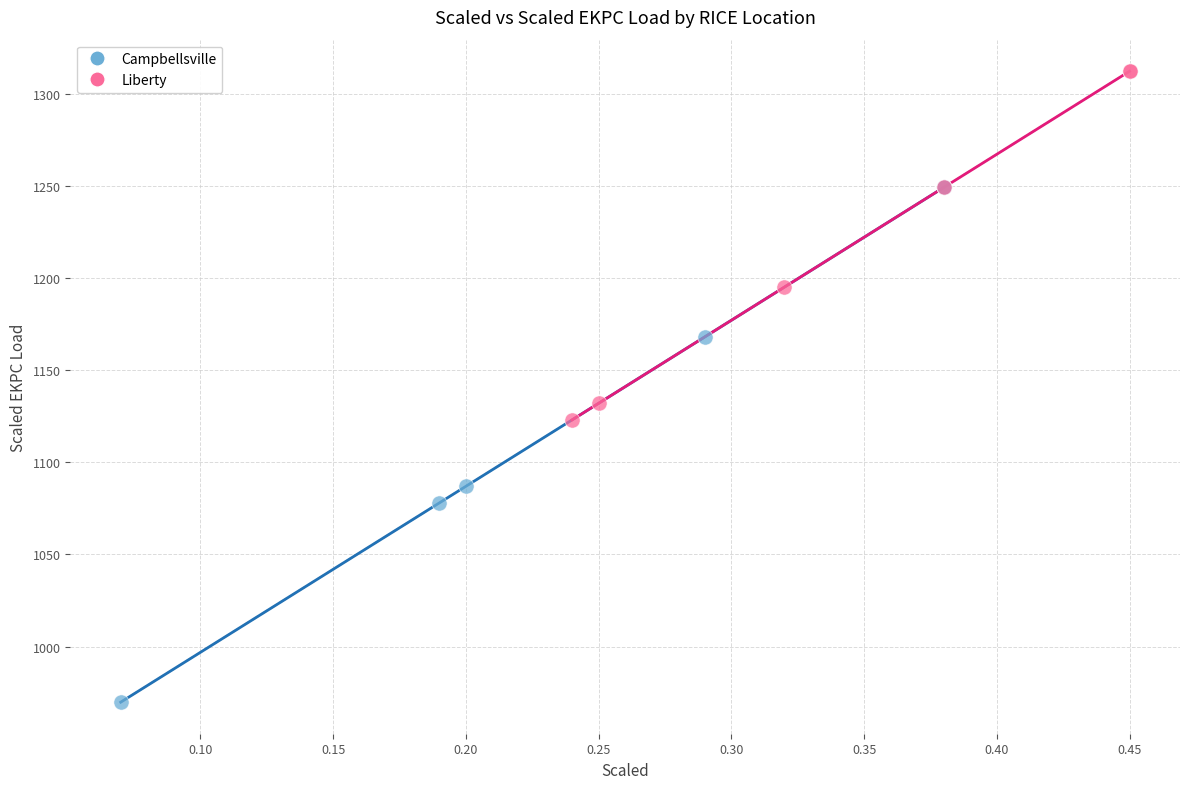

Which series has the largest Y range (max minus min)?

Campbellsville